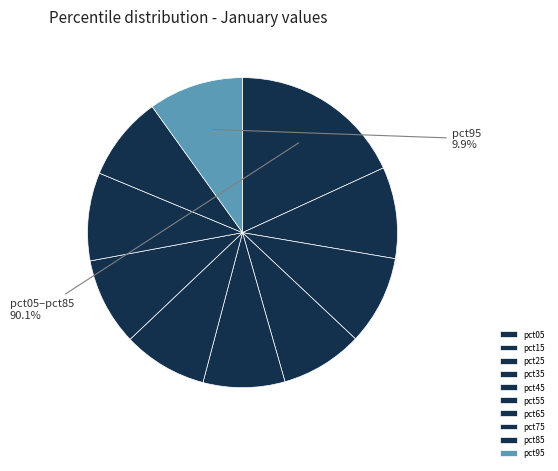

To the nearest percent, what percentage of the pie is pct95?

10%